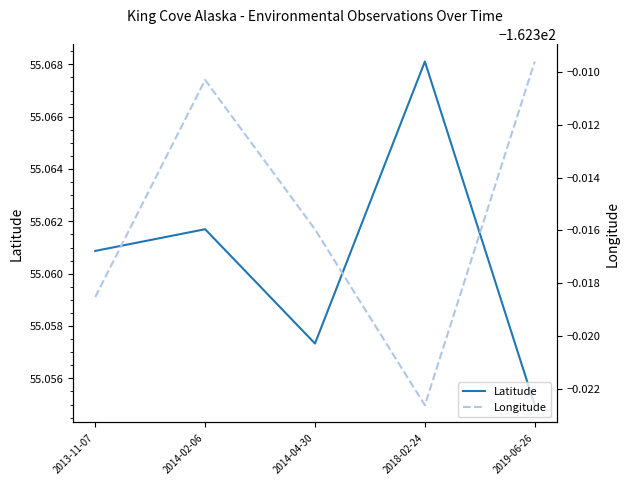

At which category does Longitude reach its first local peak?

2014-02-06